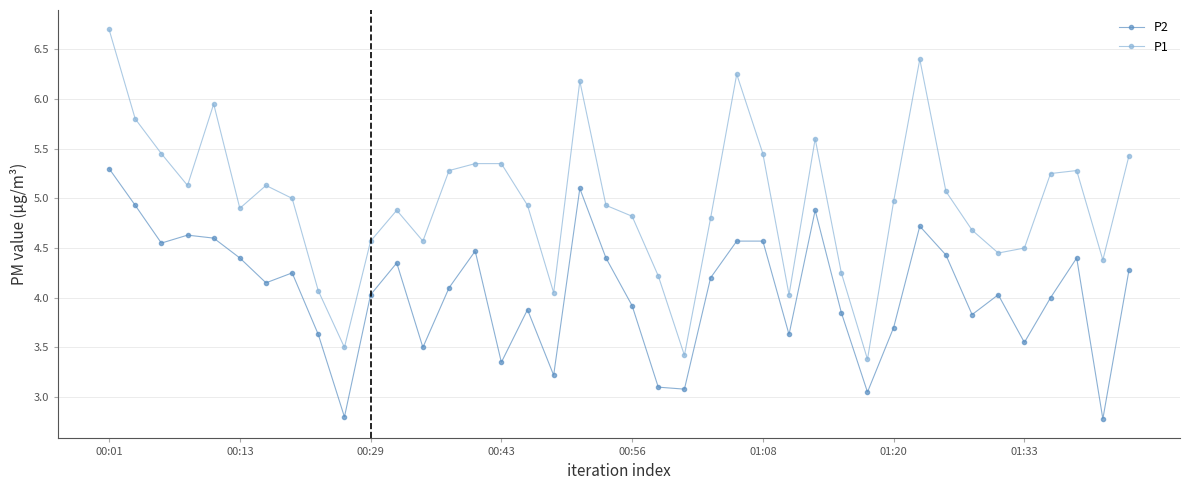

At how many categories does at least one series exceed 6?

4